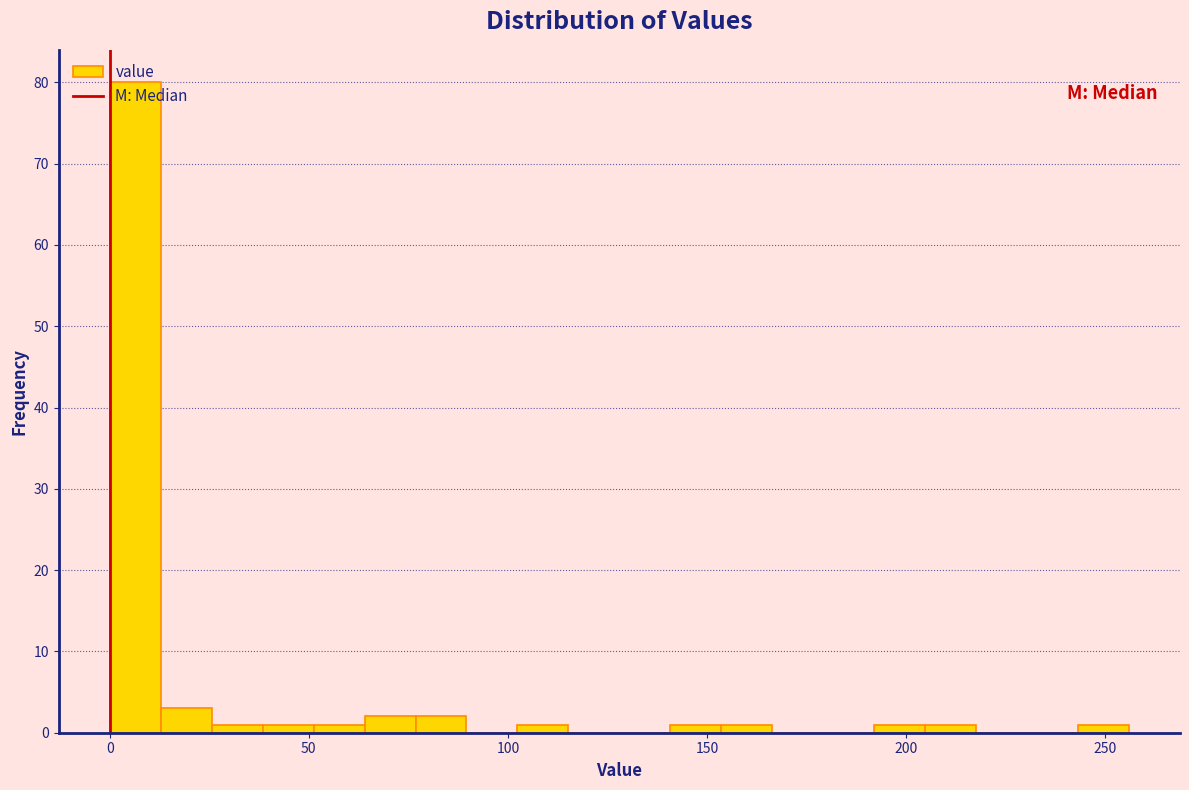

Around what value on the x-axis is the tallest bar? Give the approximate position of its centre, as read against the axis.

5